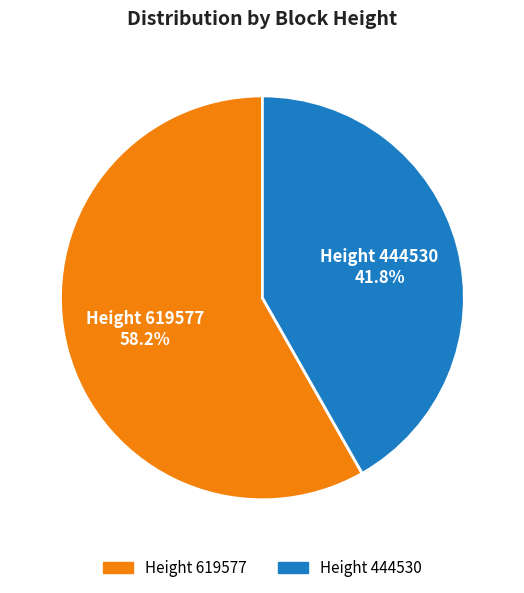

Is there a majority slice in this chart?

Yes